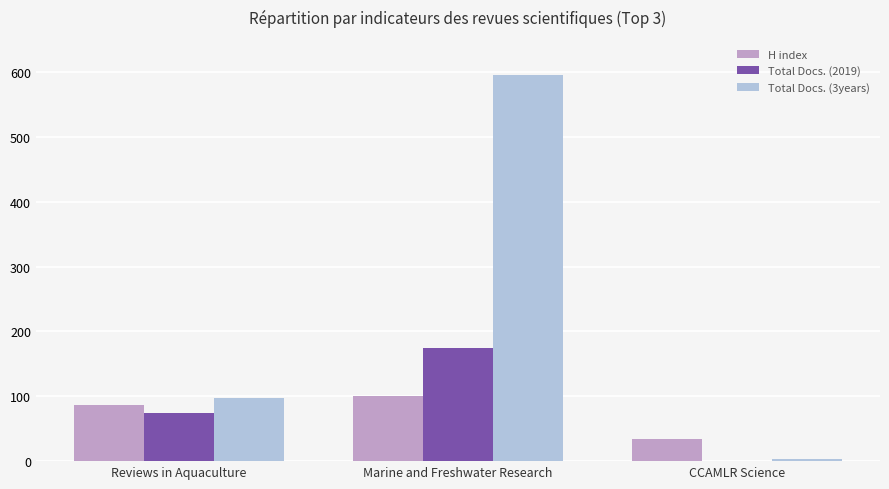

At which category is the sum across all series the highest?

Marine and Freshwater Research